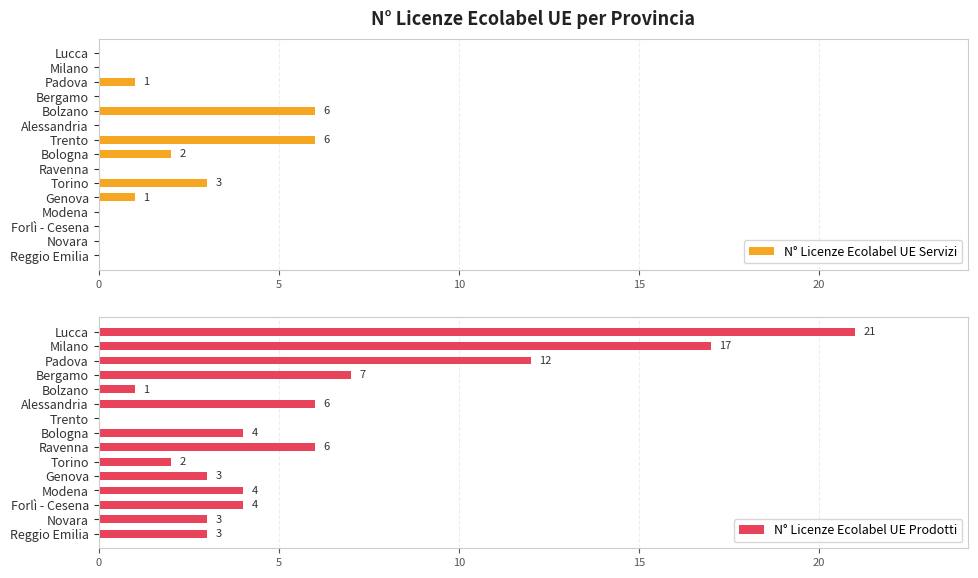

What is the maximum value for N° Licenze Ecolabel UE Servizi?

6